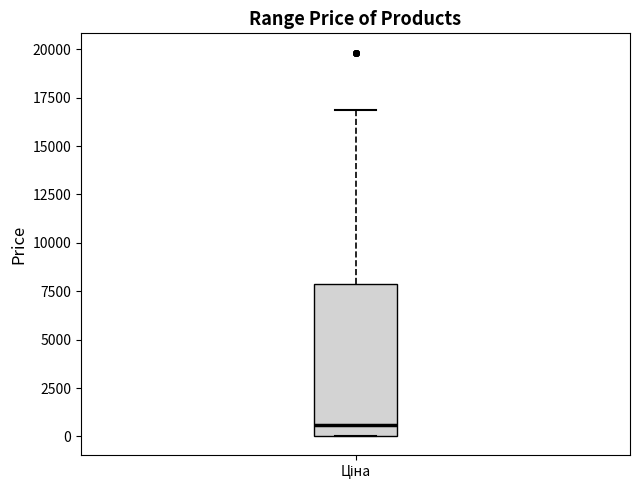

Read this box plot against the y-axis: the position of the median line, the range covered by the box, and the ends of both whiskers. The values are not printed on the chart, so give them approximately, as read against the axis.

median 500, box 0 to 8000, whiskers 0 to 17000